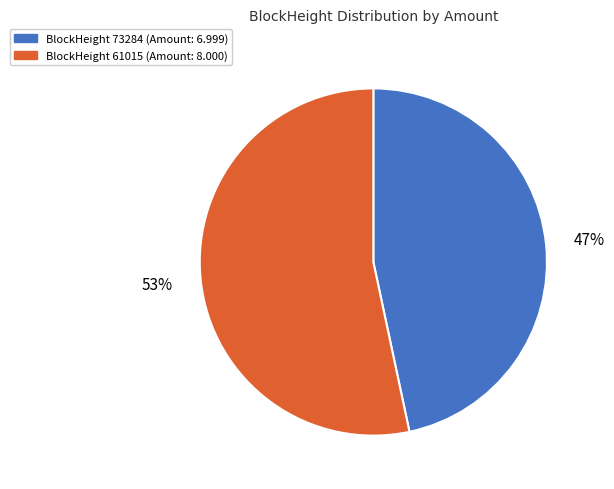

To the nearest percent, what is the average slice percentage?

50%